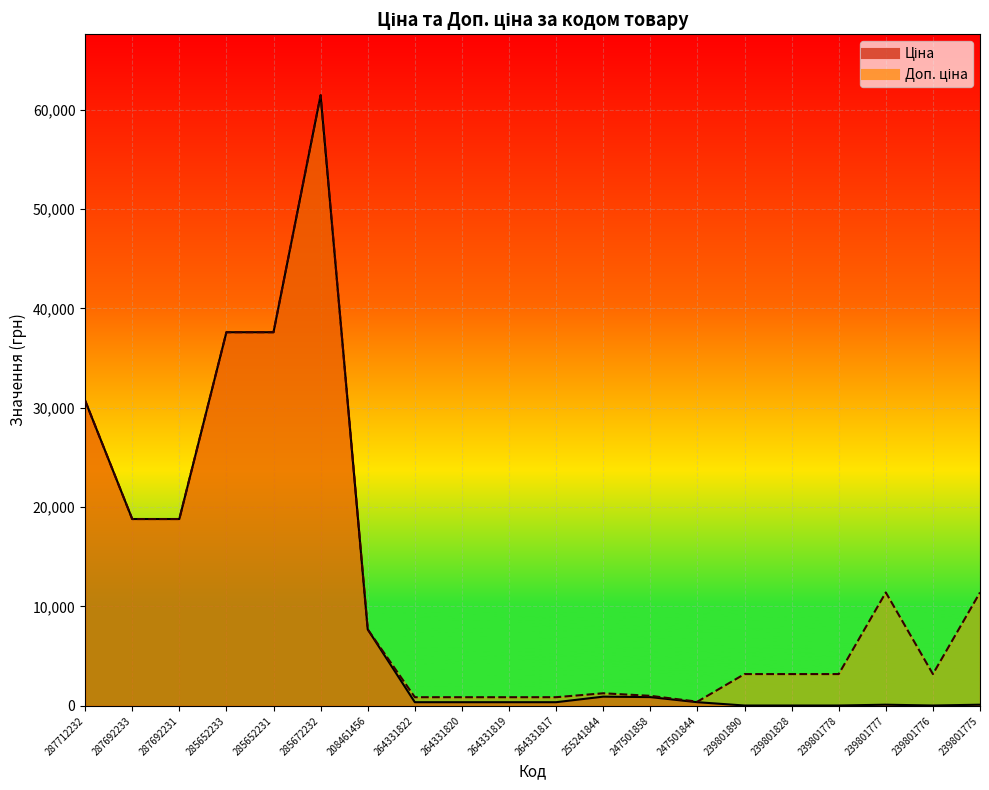

What is the maximum value shown in the chart?

61434.3